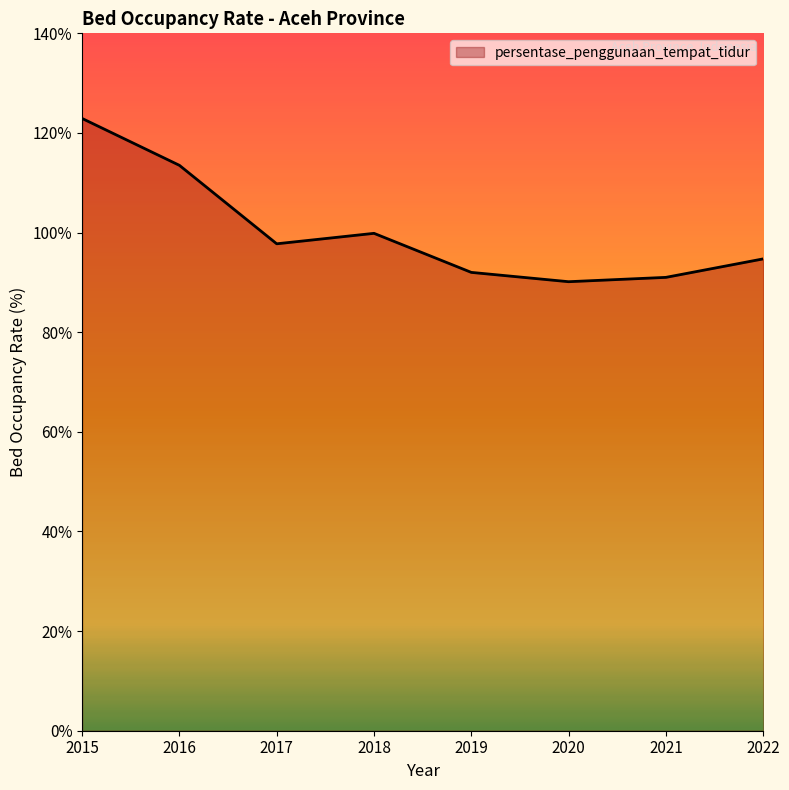

Which has a higher value, 2019 or 2018?

2018